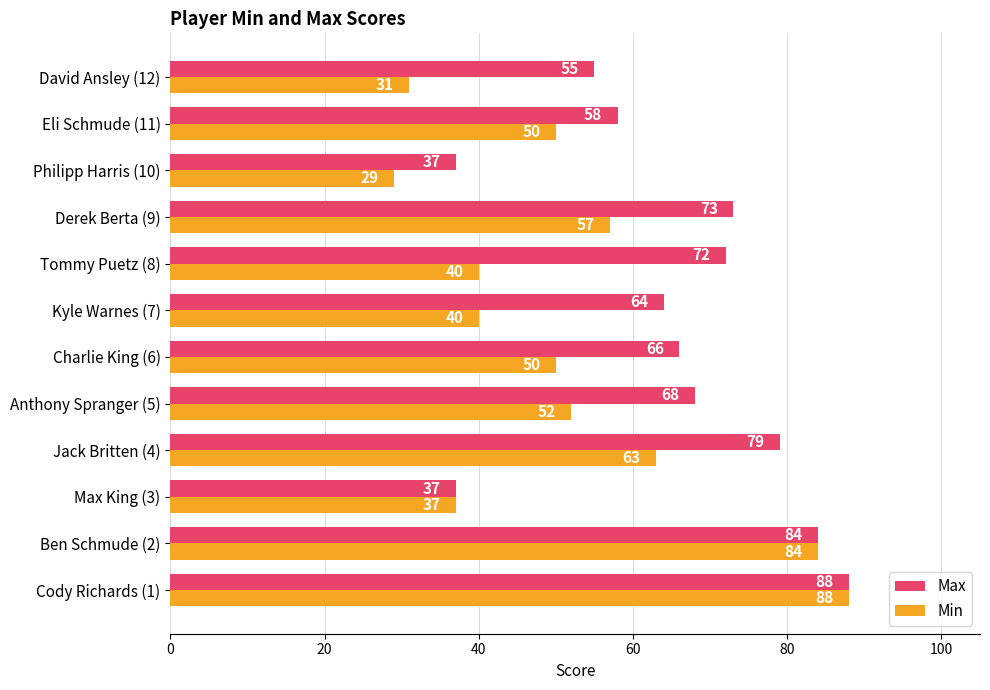

What is the spread (max minus min) of values at Derek Berta (9)?

16